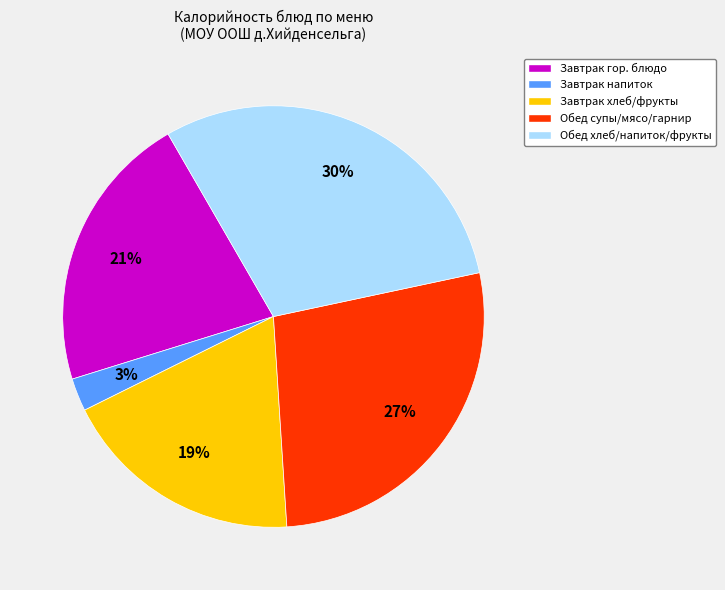

Which category has the smallest portion of the pie?

Завтрак напиток